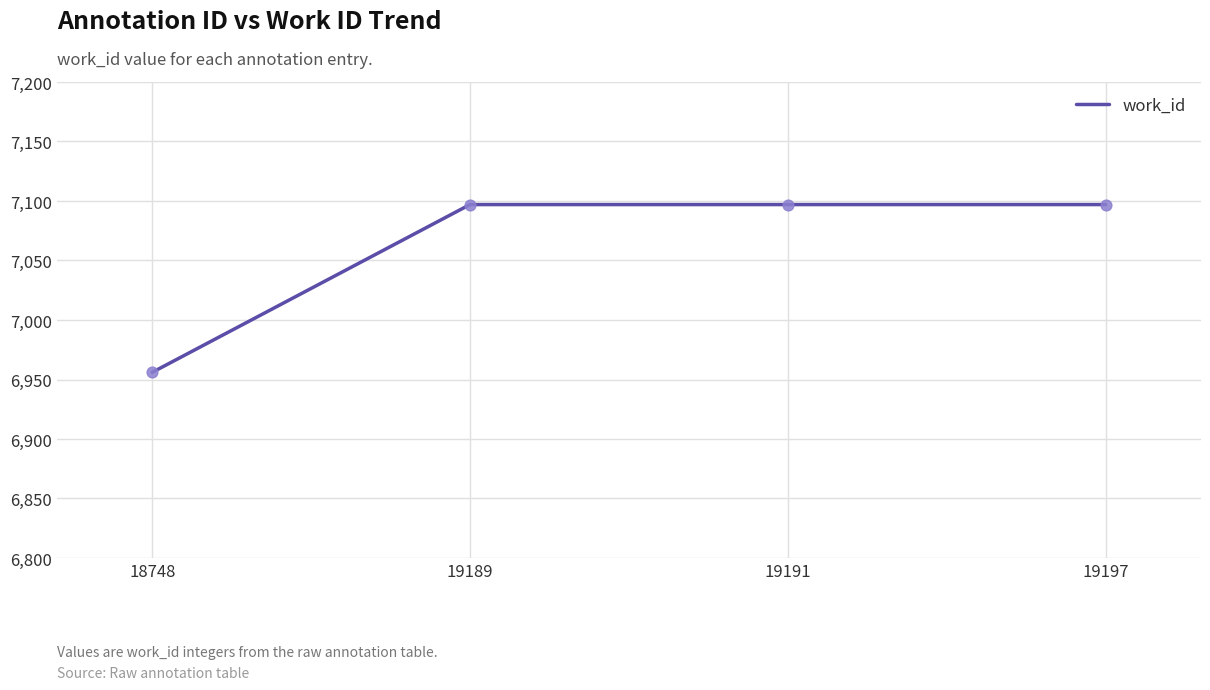

What is the change in value from 18748 to 19189?

+141